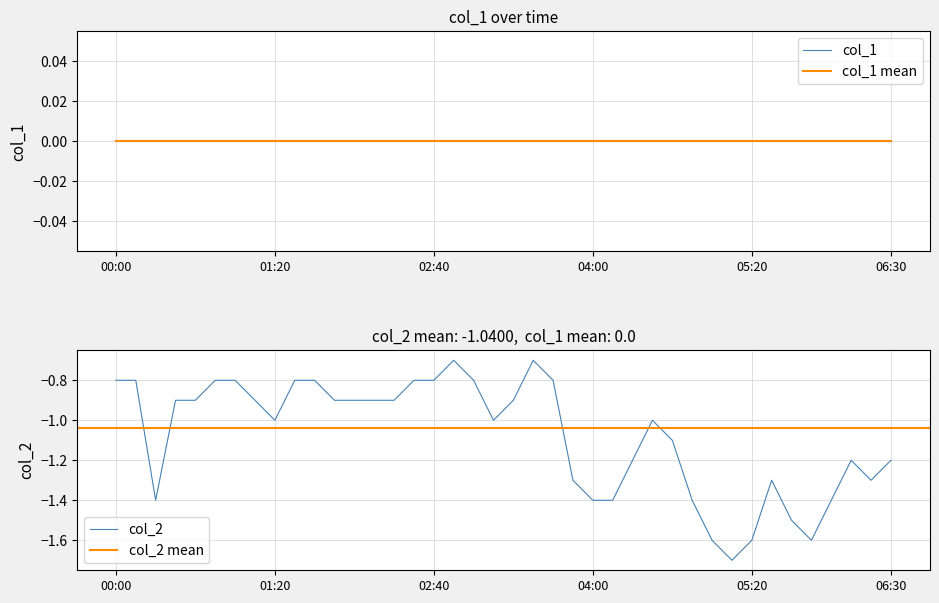

What is the label of the 27th point from the left?

2024/02/07 04:20